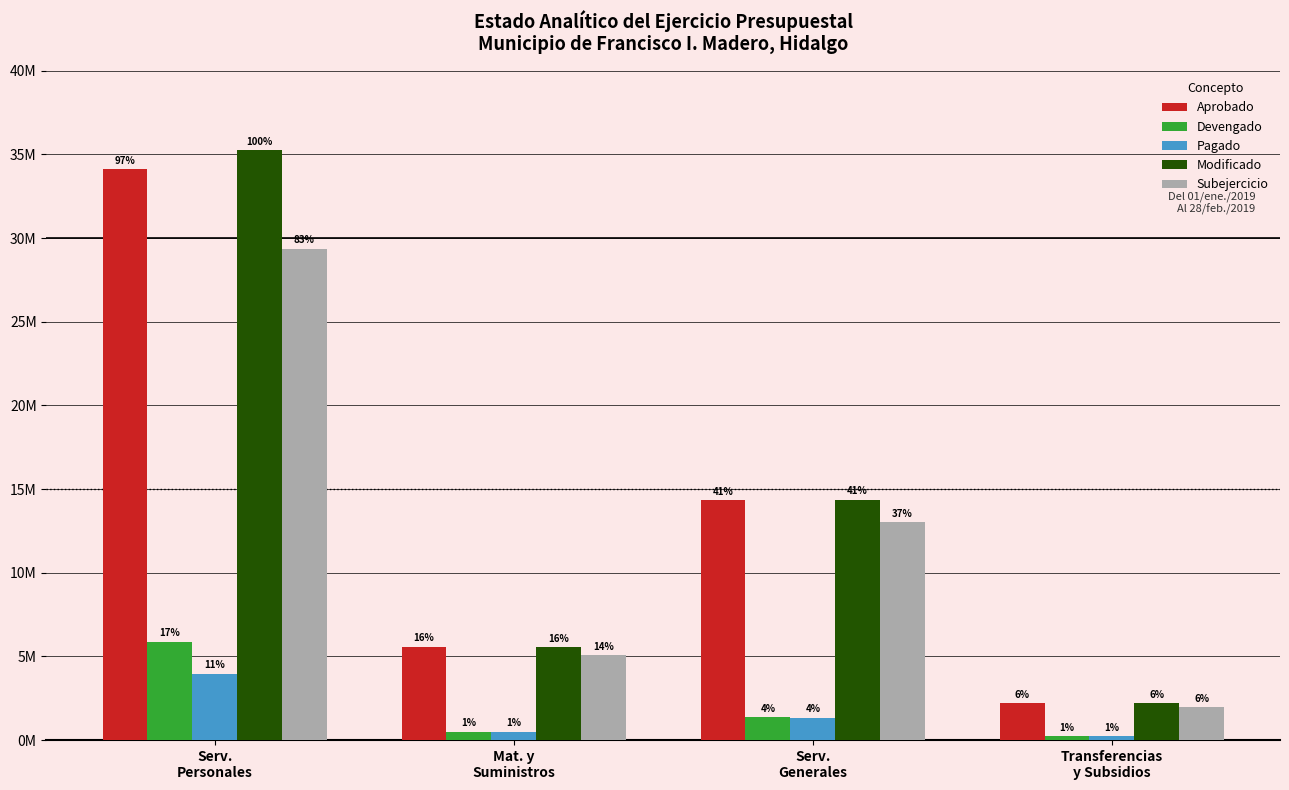

What are all the series names shown in the legend?

Aprobado, Devengado, Pagado, Modificado, Subejercicio